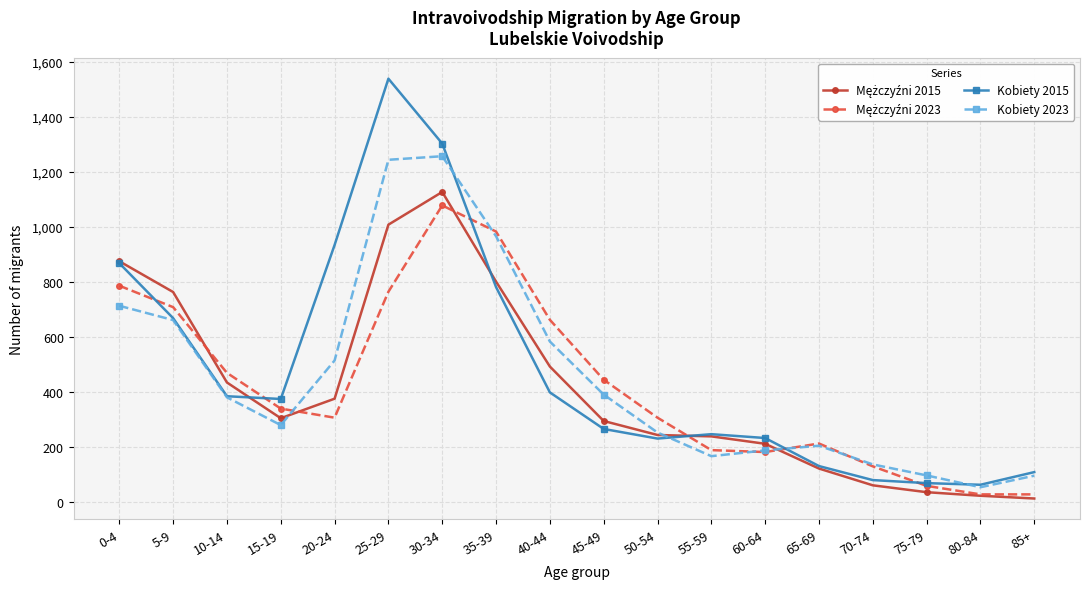

True or false: Kobiety 2023 has more than 2 points higher than both neighbors.

False